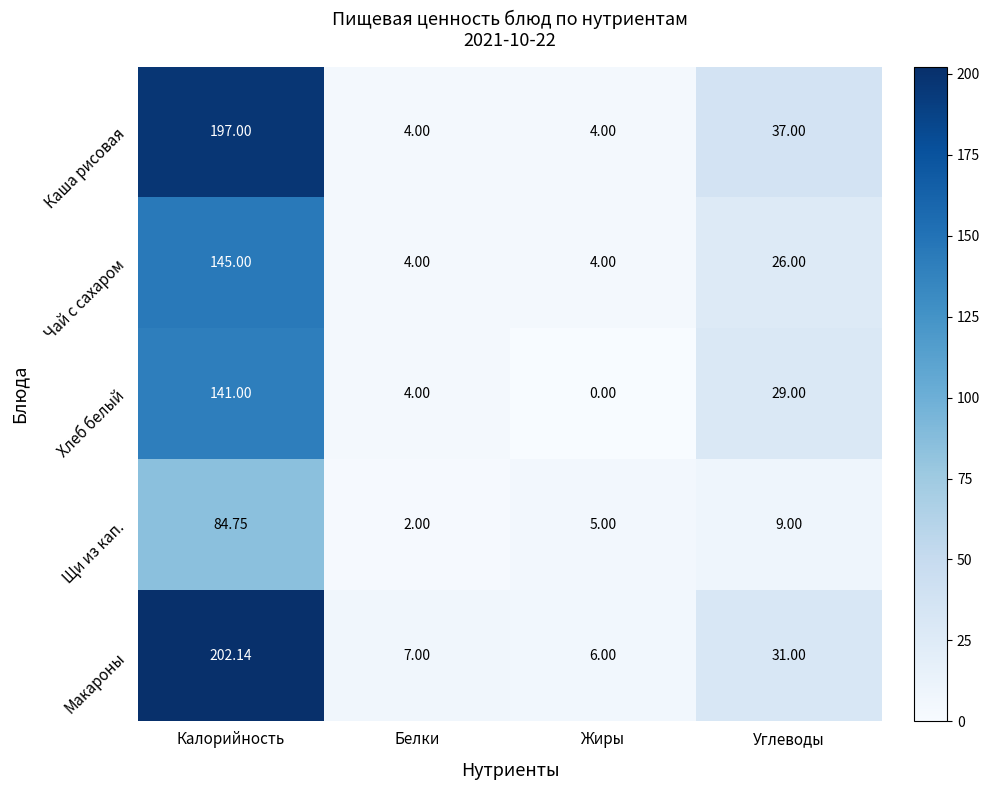

Where does the Чай с сахаром series first go above 26?

Калорийность